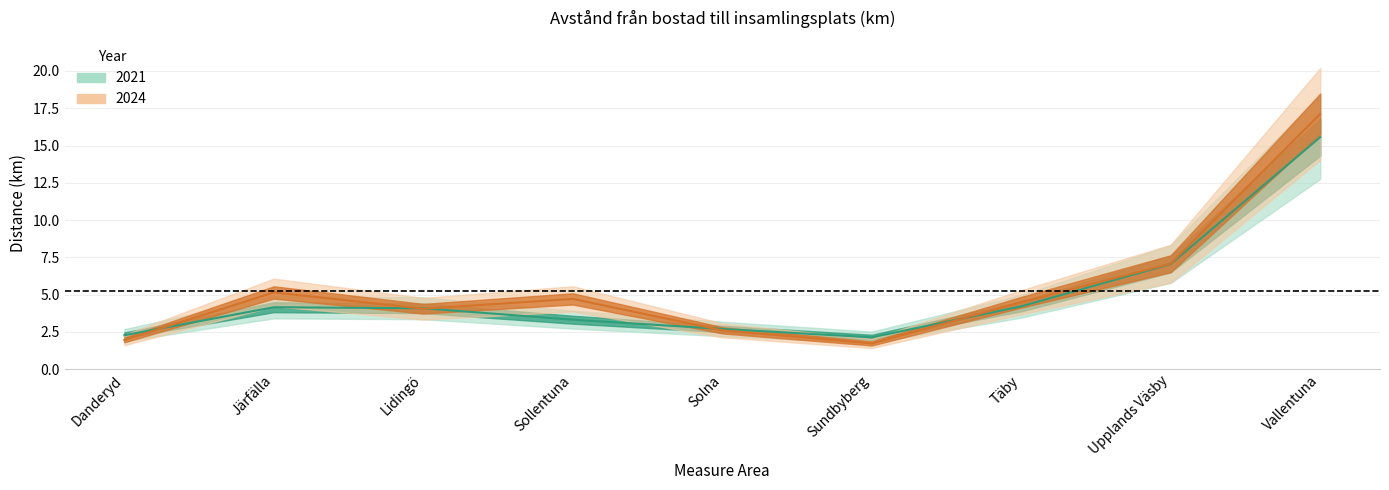

What is the difference between the highest and lowest values at Sundbyberg?

0.4